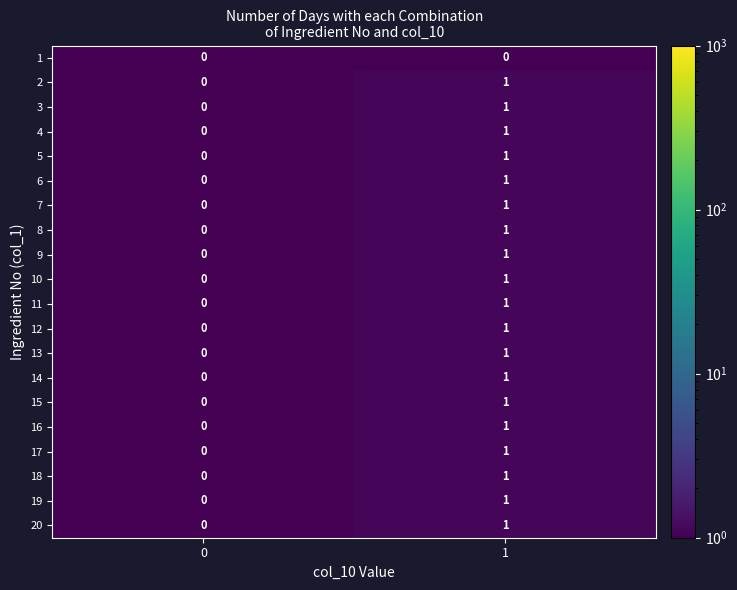

List the labels in order of 4 value, smallest first.

0, 1